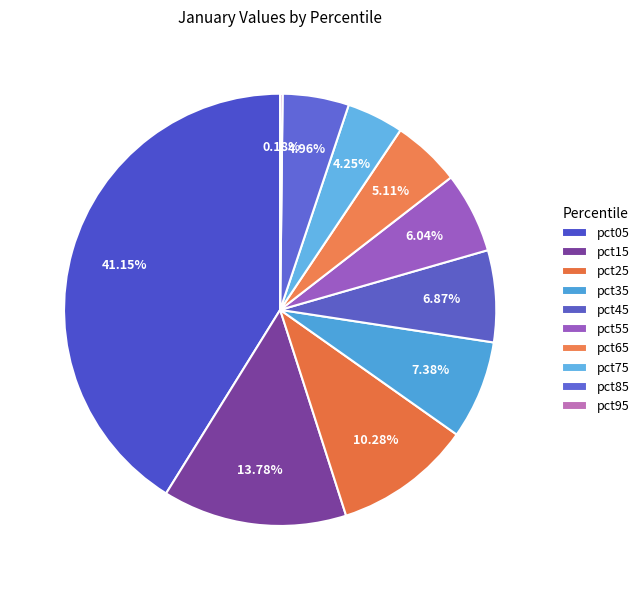

What percentage do pct35 and pct85 together represent?

12.3%